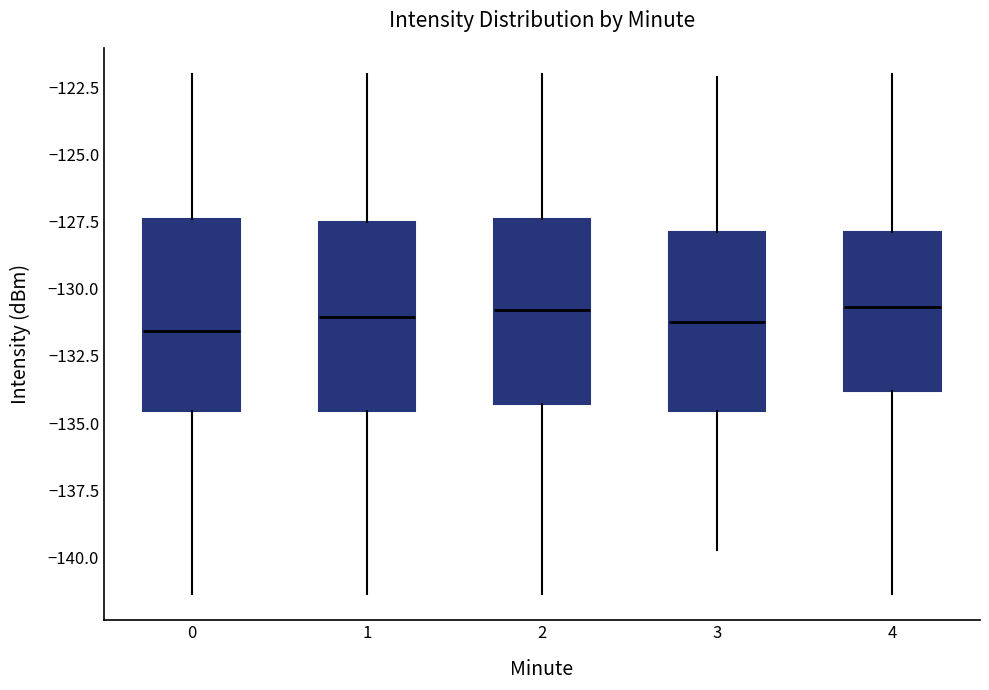

Where is the lower edge of the box at x = 1 on the y-axis? The values are not printed on the chart, so give them approximately, as read against the axis.

-134.5